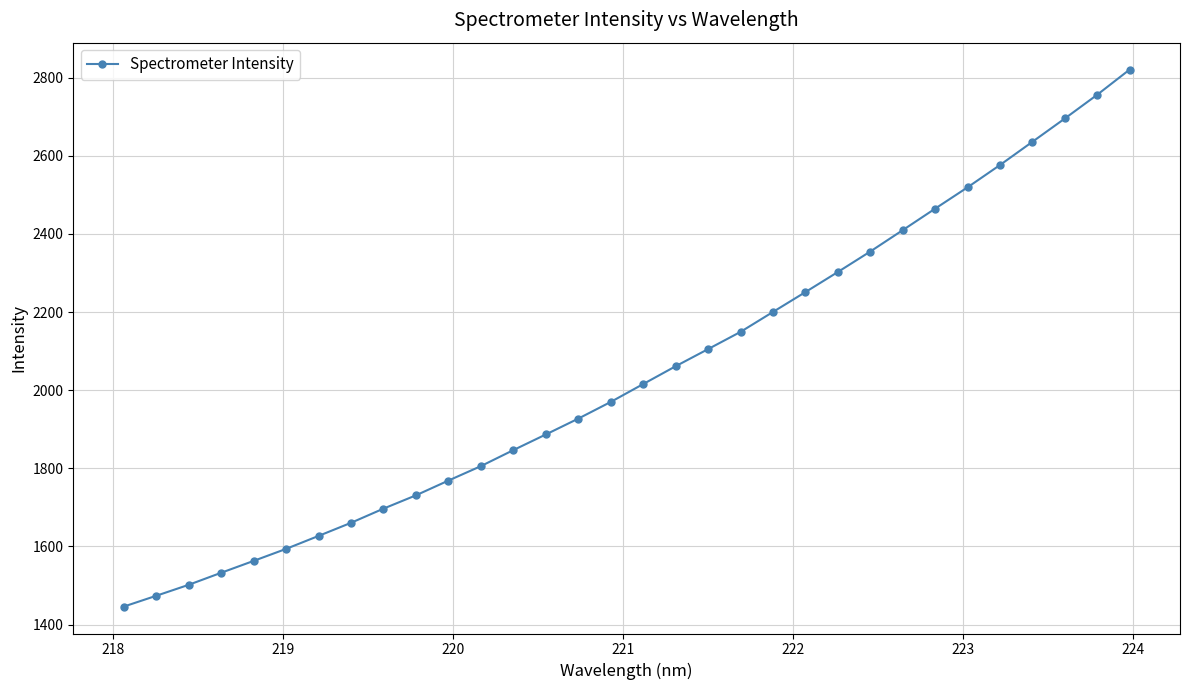

Count the number of categories in the chart.

32